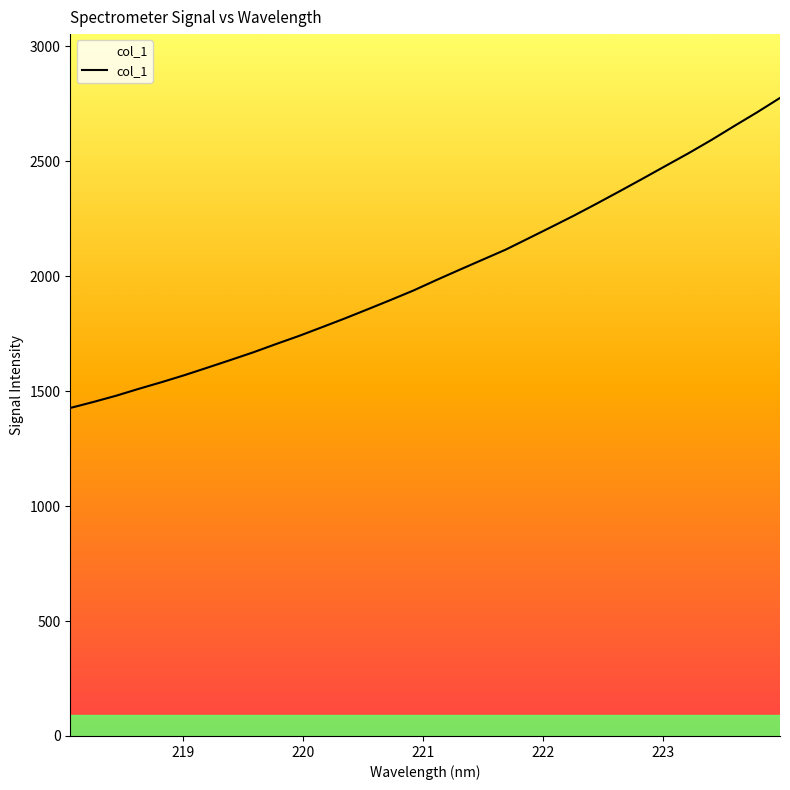

Where is the data nearest to the value 2101?

221.6902